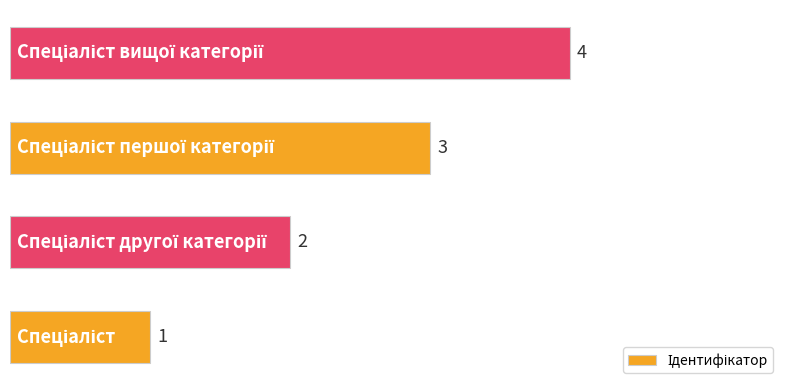

What is the difference between the maximum and minimum values?

3